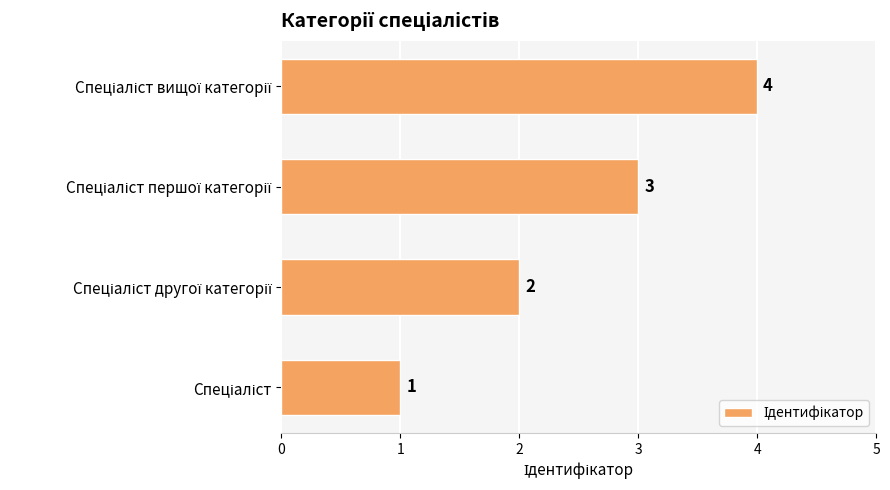

What is the sum of all values?

10